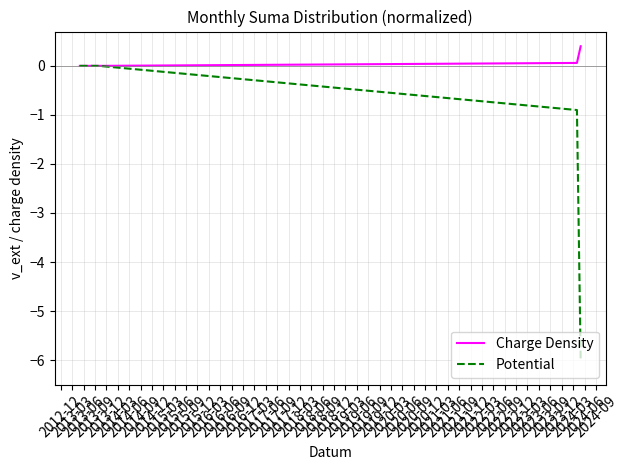

How many lines are shown in the chart?

2